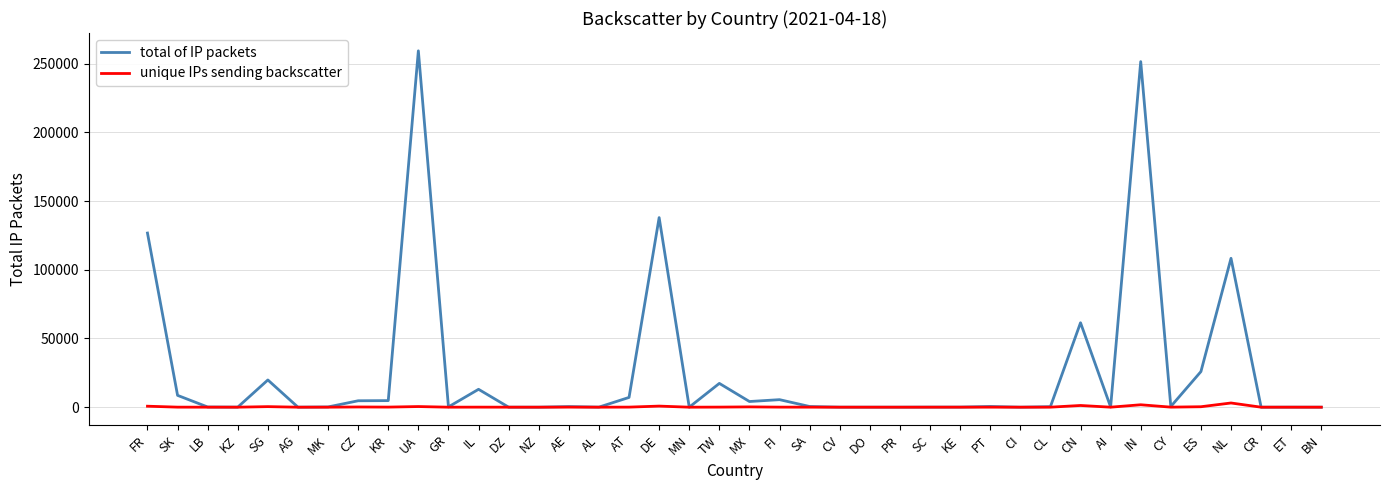

How many values in the unique IPs sending backscatter series are below 21?

20